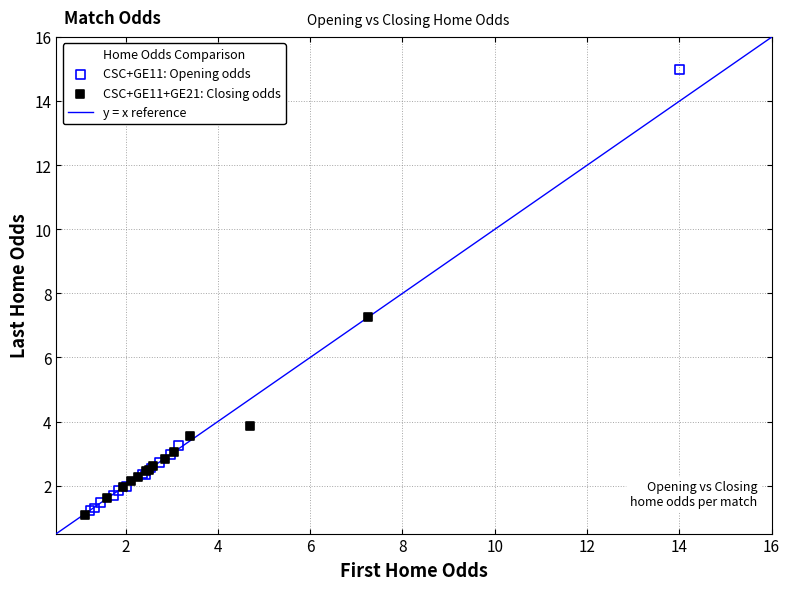

Which series has the widest spread of Y values?

CSC+GE11: Opening odds